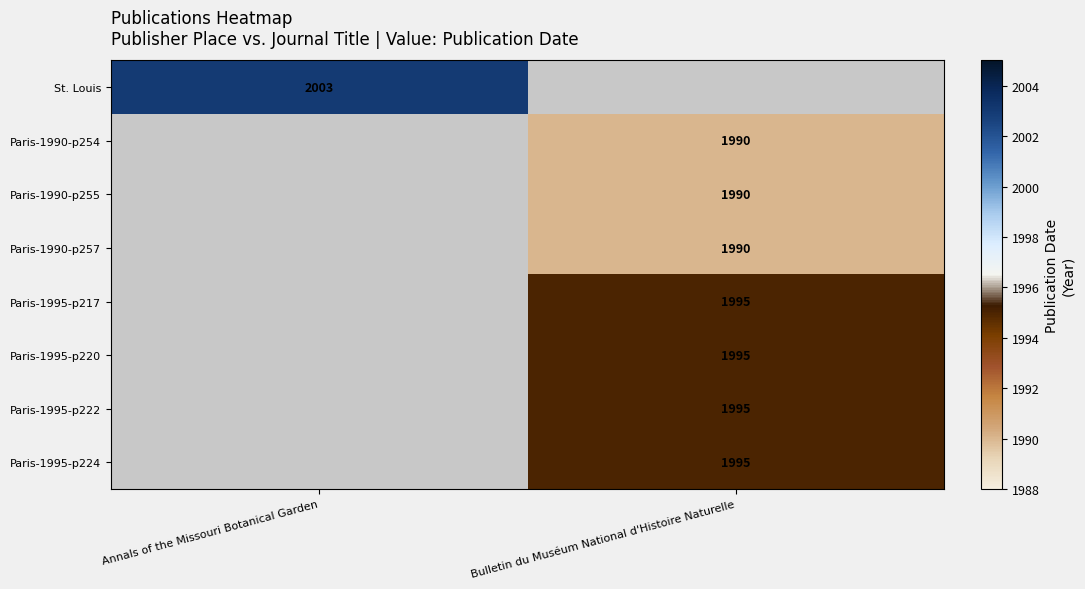

The value of St. Louis at Annals of the Missouri Botanical Garden is 2003. True or false?

True